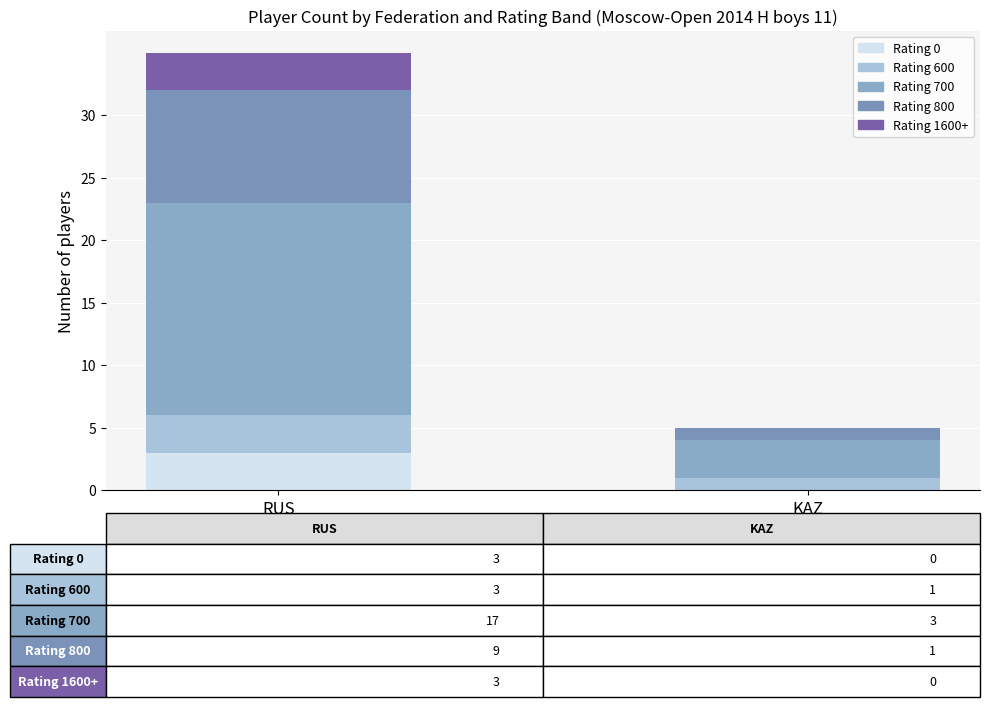

At how many categories does at least one series exceed 14?

1